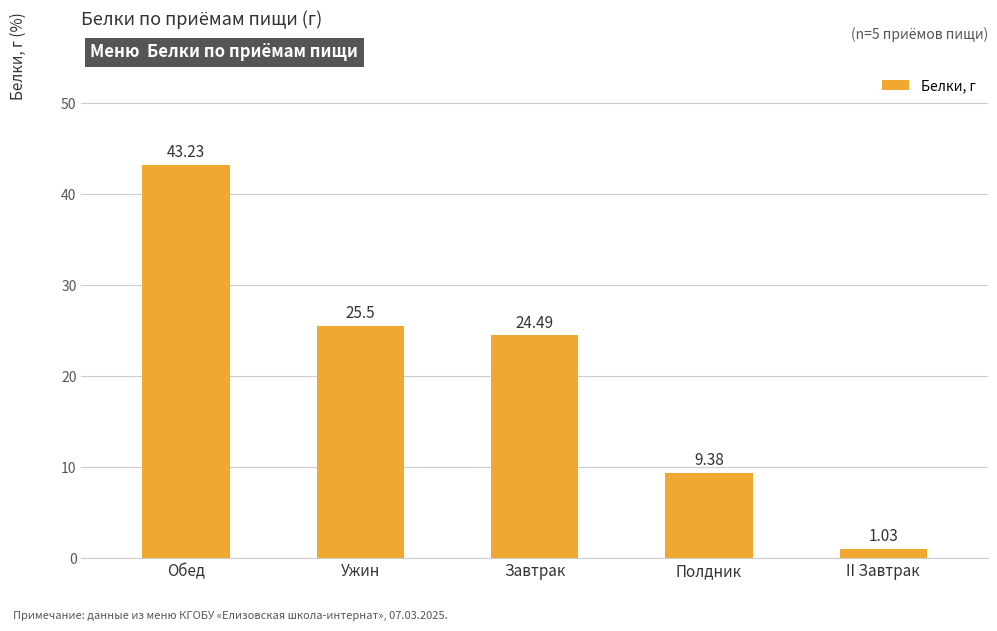

At which category does the chart reach its minimum across all series?

II Завтрак